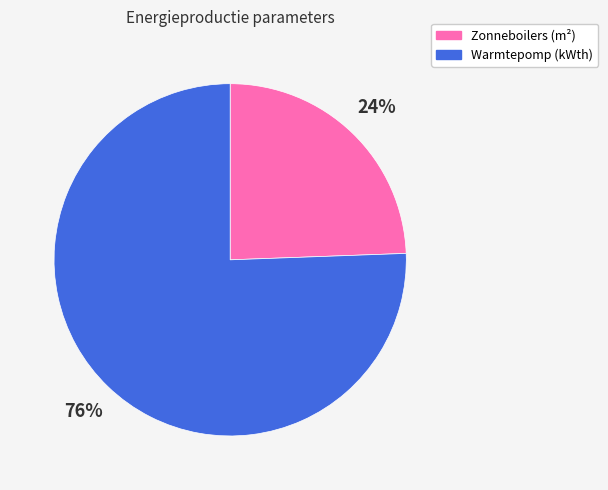

To the nearest percent, what is the average slice percentage?

50%